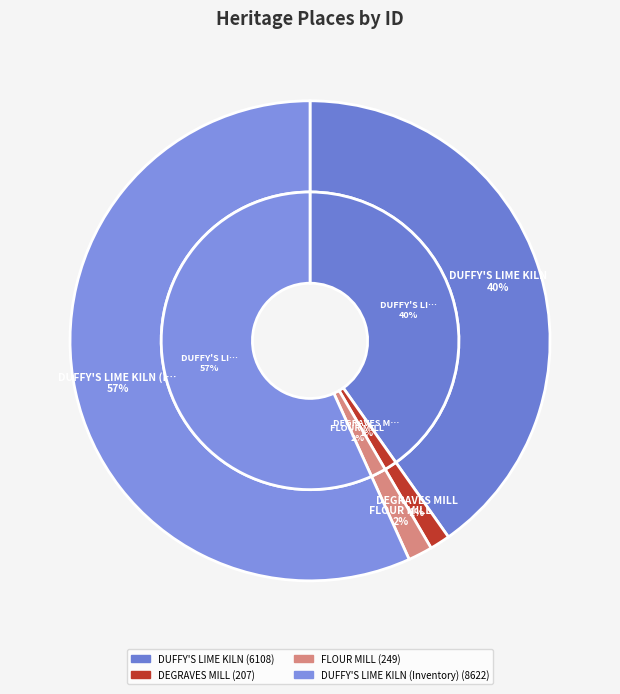

To the nearest percent, what percentage of the pie is FLOUR MILL?

2%